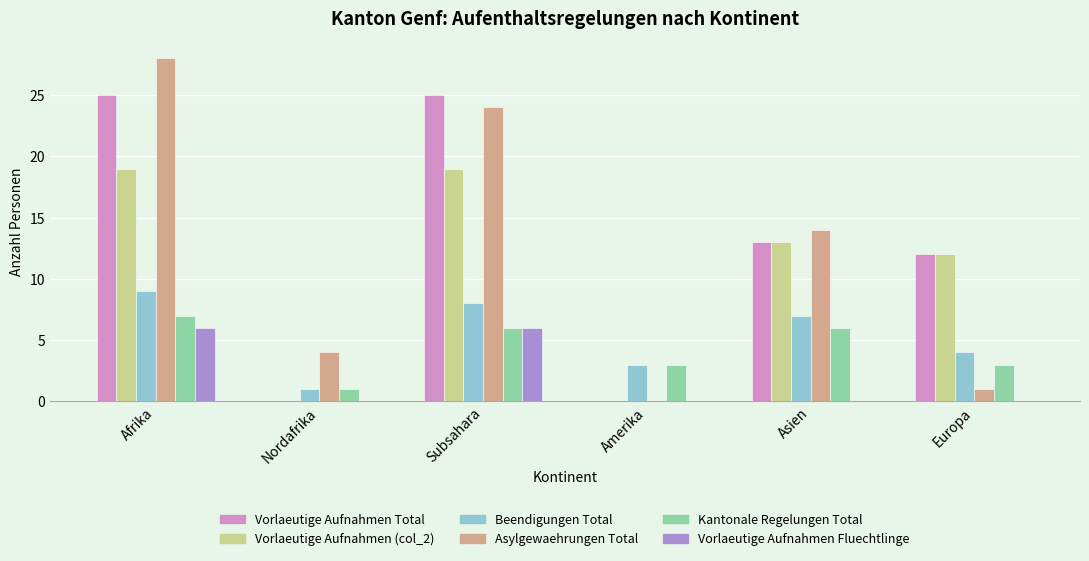

Between Subsahara and Amerika, which series saw the biggest shift?

Vorlaeutige Aufnahmen Total